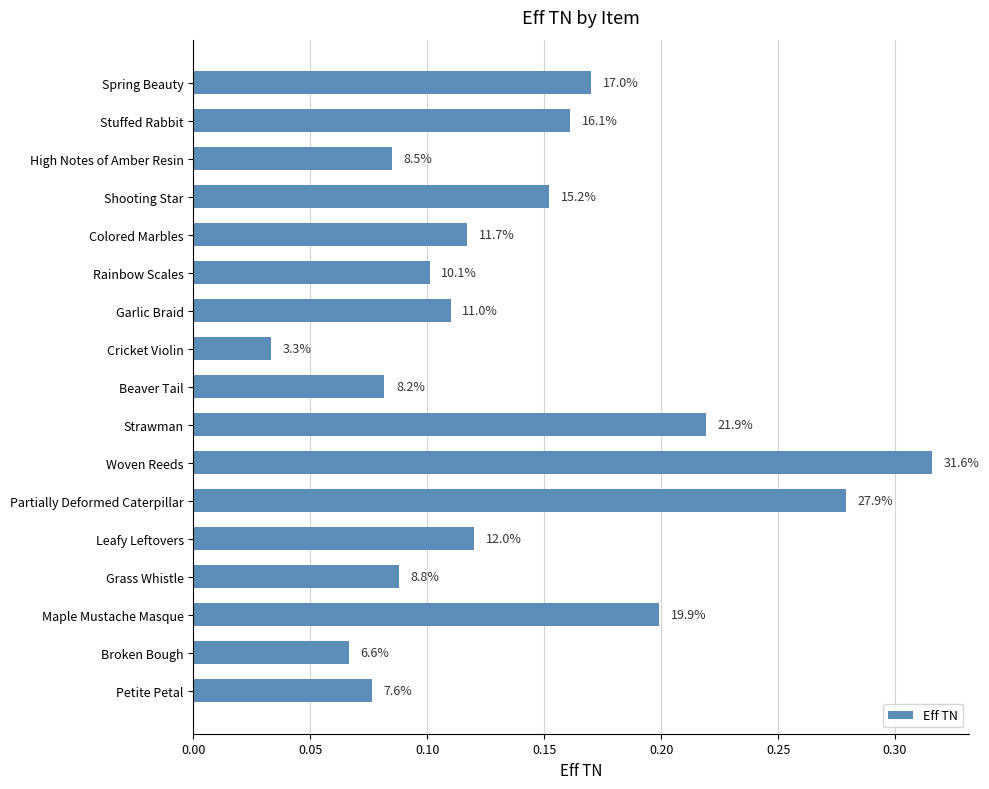

What is the maximum value shown in the chart?

0.3